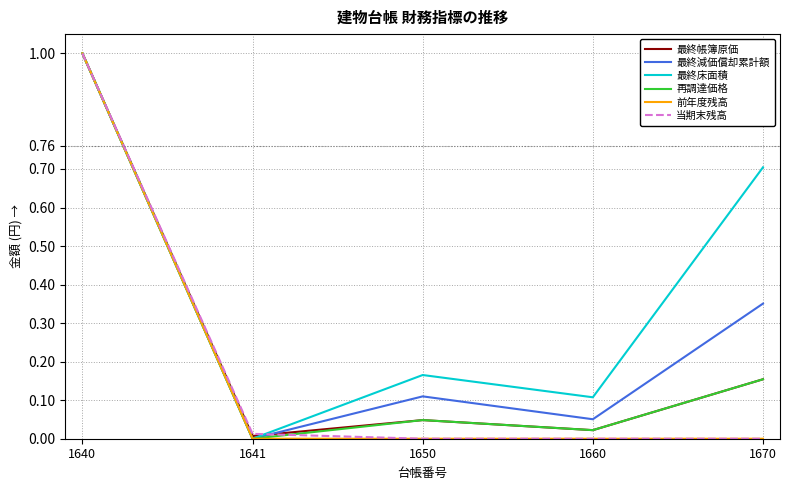

Is the value of 再調達価格 at 1650 greater than the value of 最終減価償却累計額 at 1641?

Yes